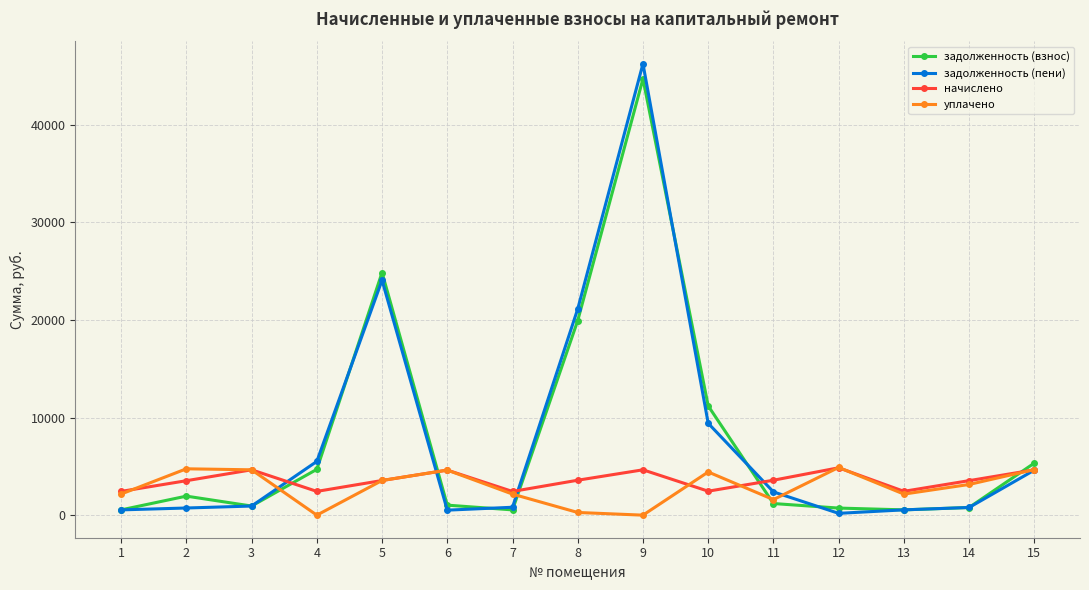

What is the total value across all series at 8?

44912.3